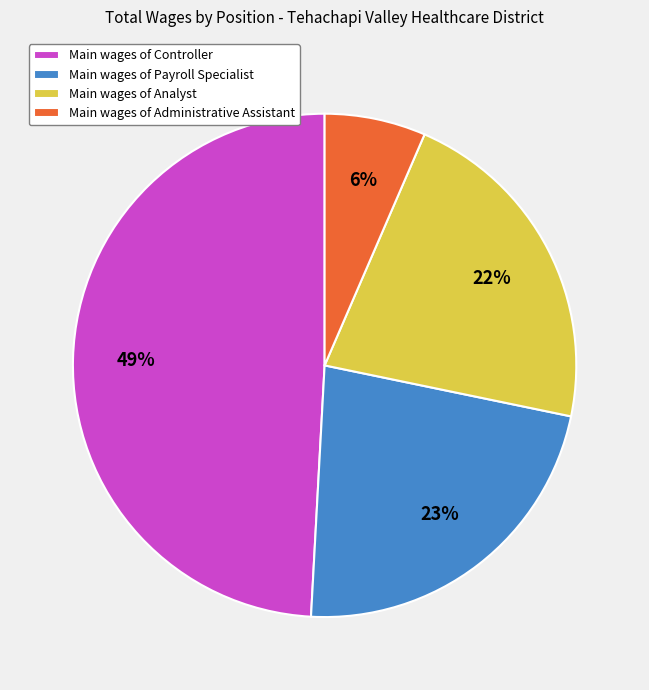

Approximately how many times larger is the value at Main wages of Payroll Specialist compared to Main wages of Analyst?

1.0